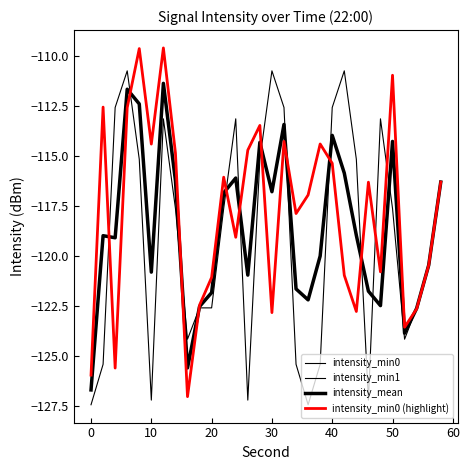

Does the chart have visible grid lines?

No